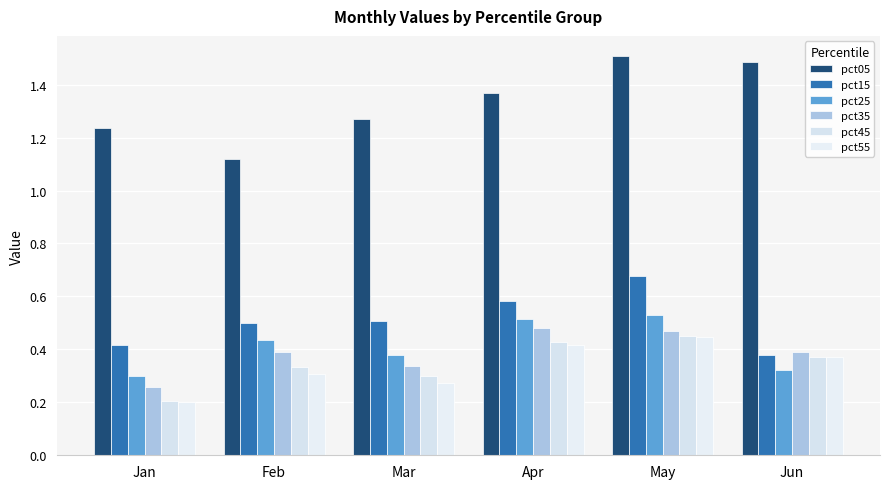

What is the highest value of the pct35 series?

0.5